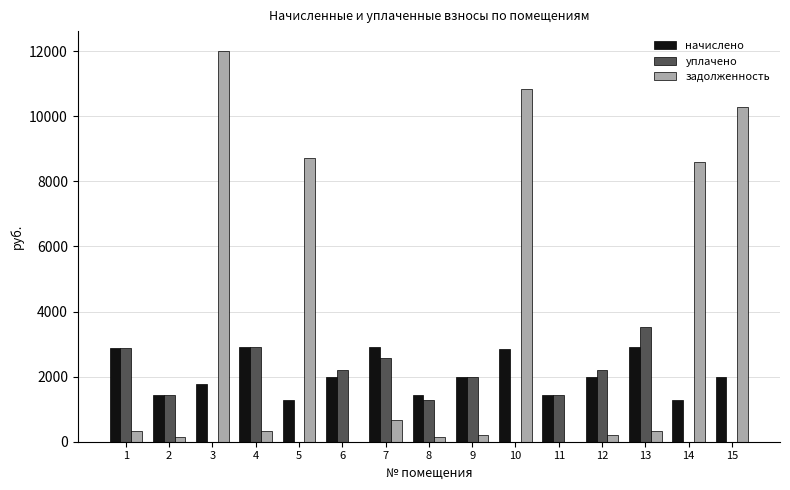

The value of начислено at 8 is 363.7. True or false?

False